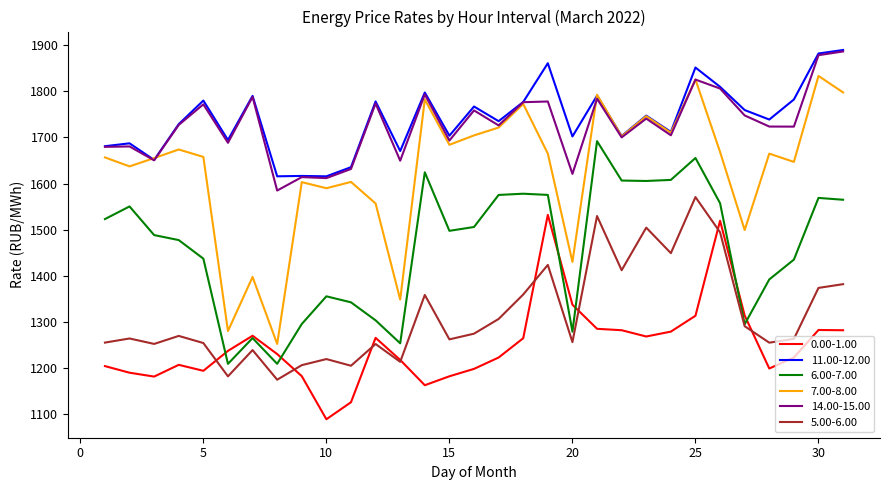

What is the maximum value for 11.00-12.00?

1889.2